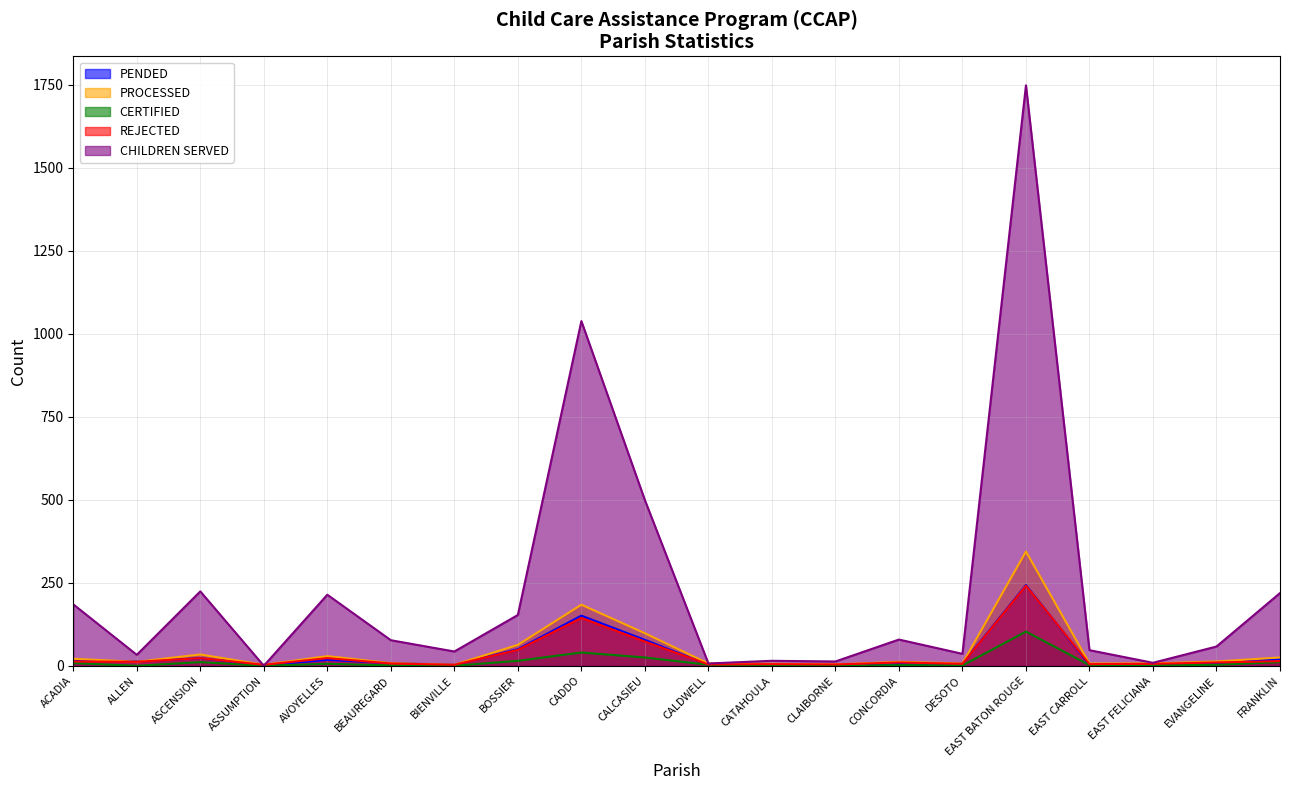

True or false: CERTIFIED and CHILDREN SERVED intersect in this chart.

False